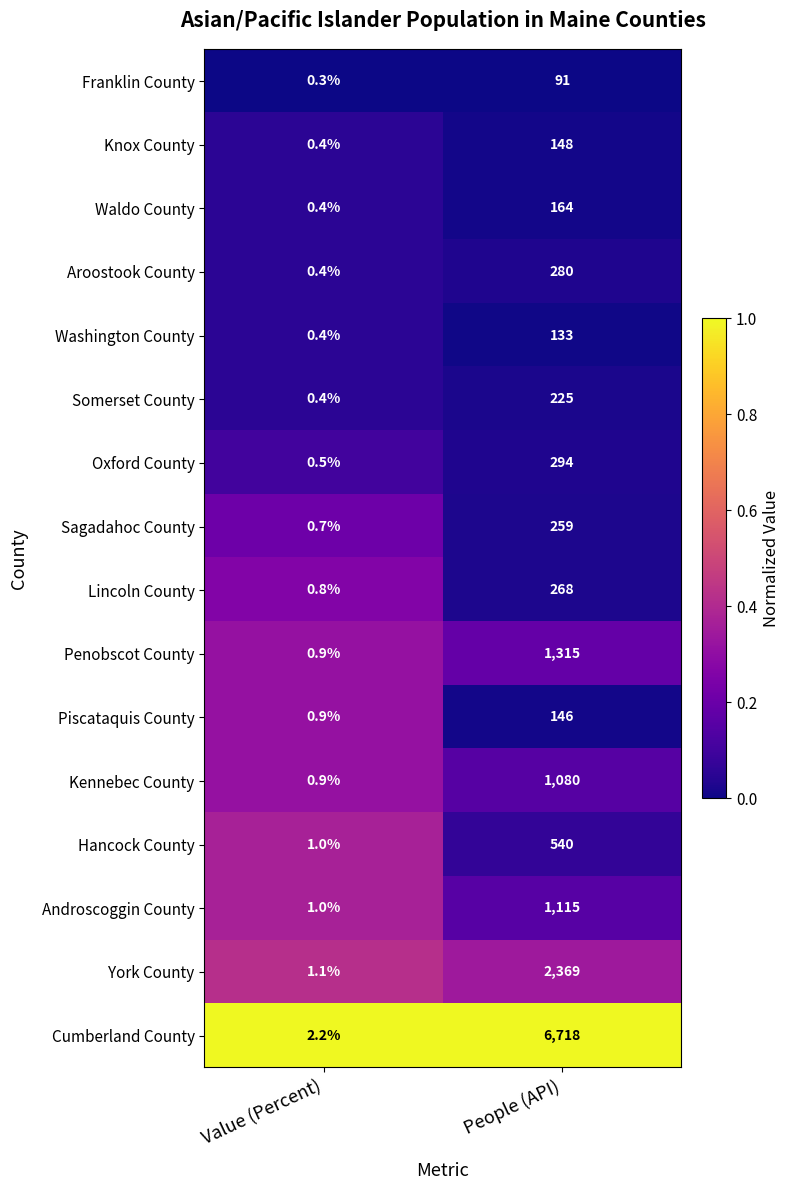

Which series has the widest spread of values?

Cumberland County